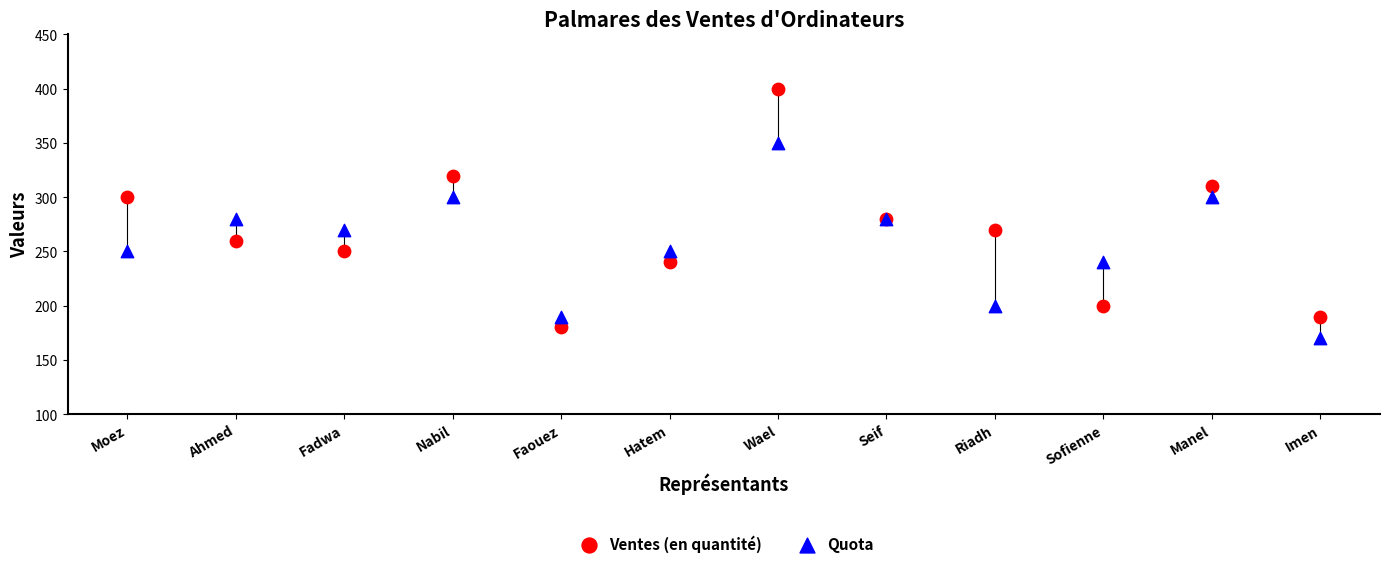

Which series reaches the maximum Y coordinate?

Ventes (en quantité)